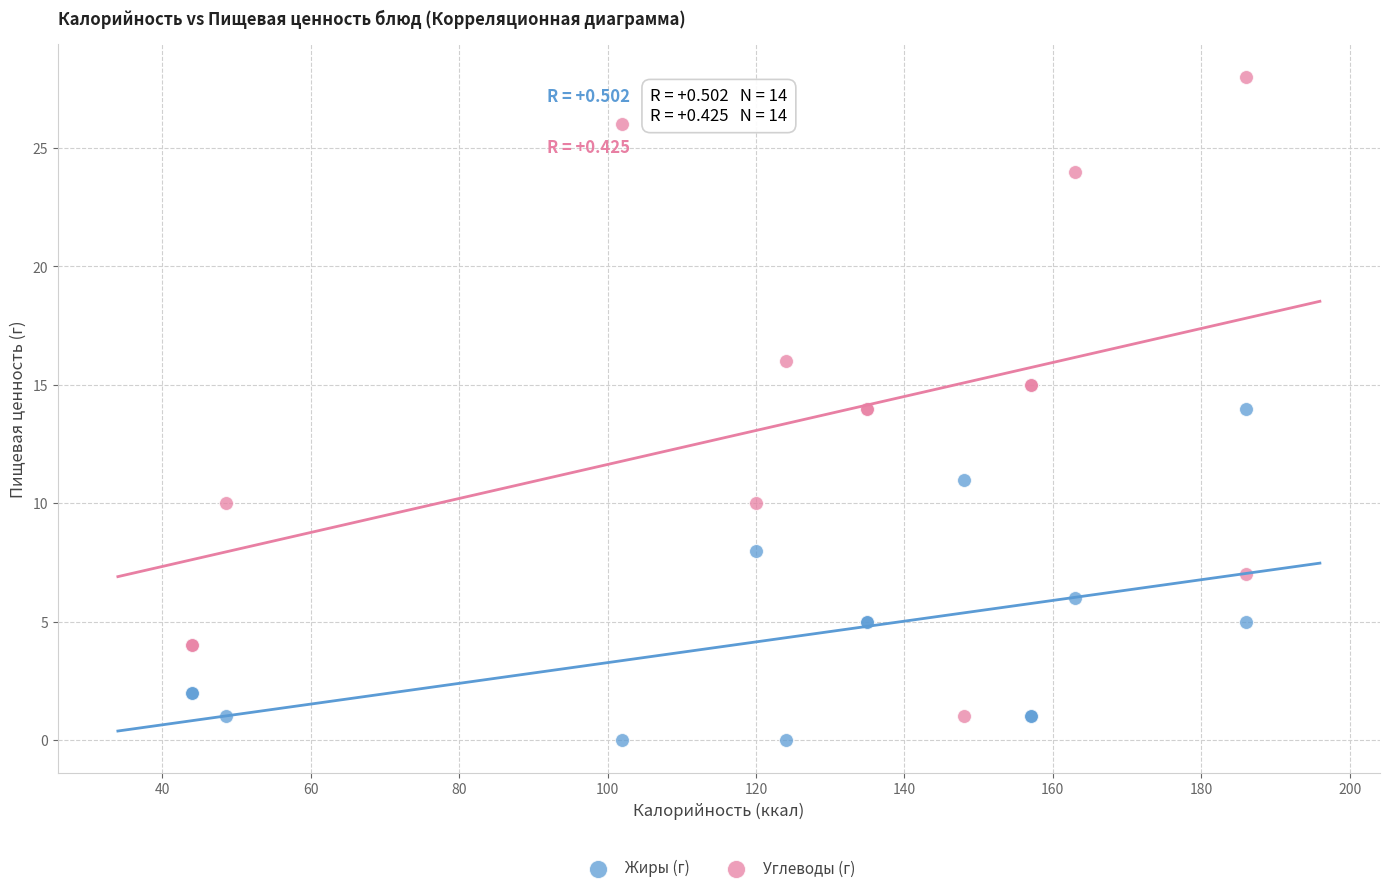

Which series has the widest spread of Y values?

Углеводы (г)